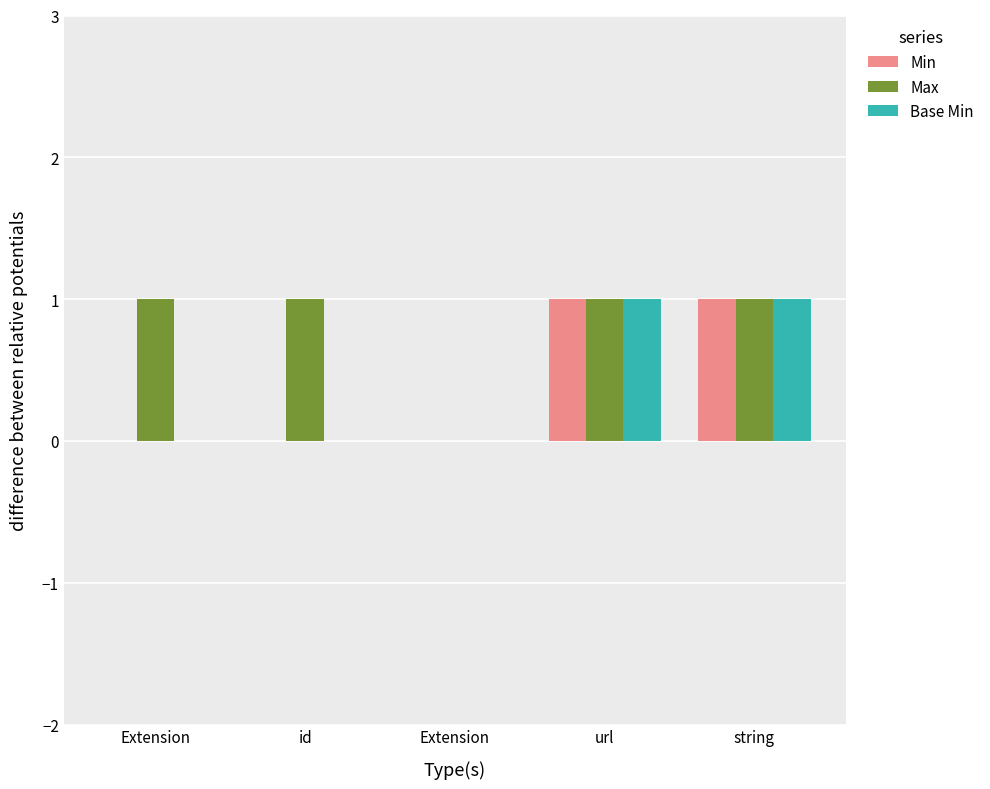

Between Extension and url, which is larger?

url